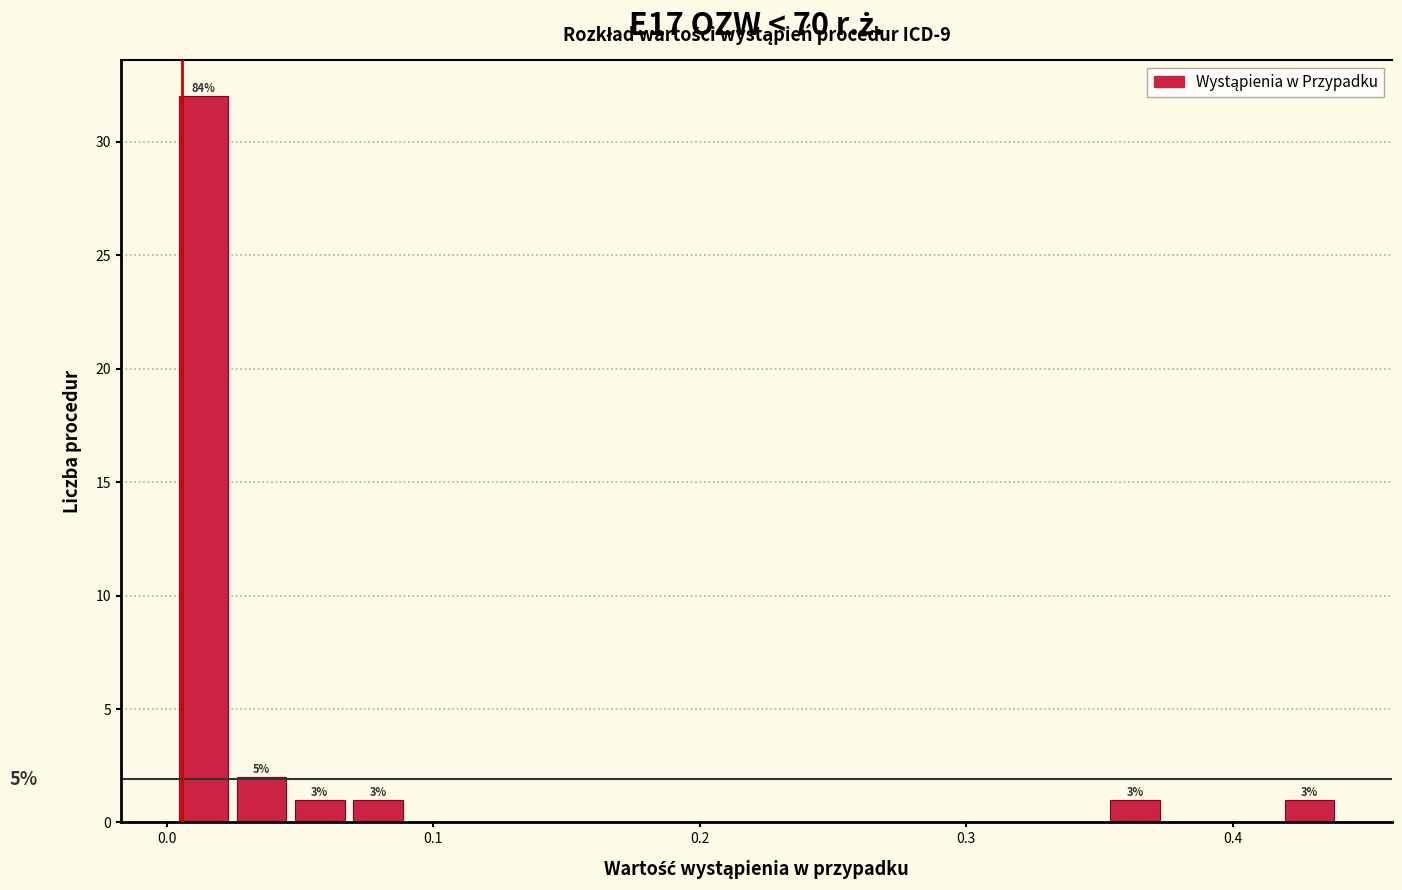

Around what value on the x-axis is the tallest bar? Give the approximate position of its centre, as read against the axis.

0.01